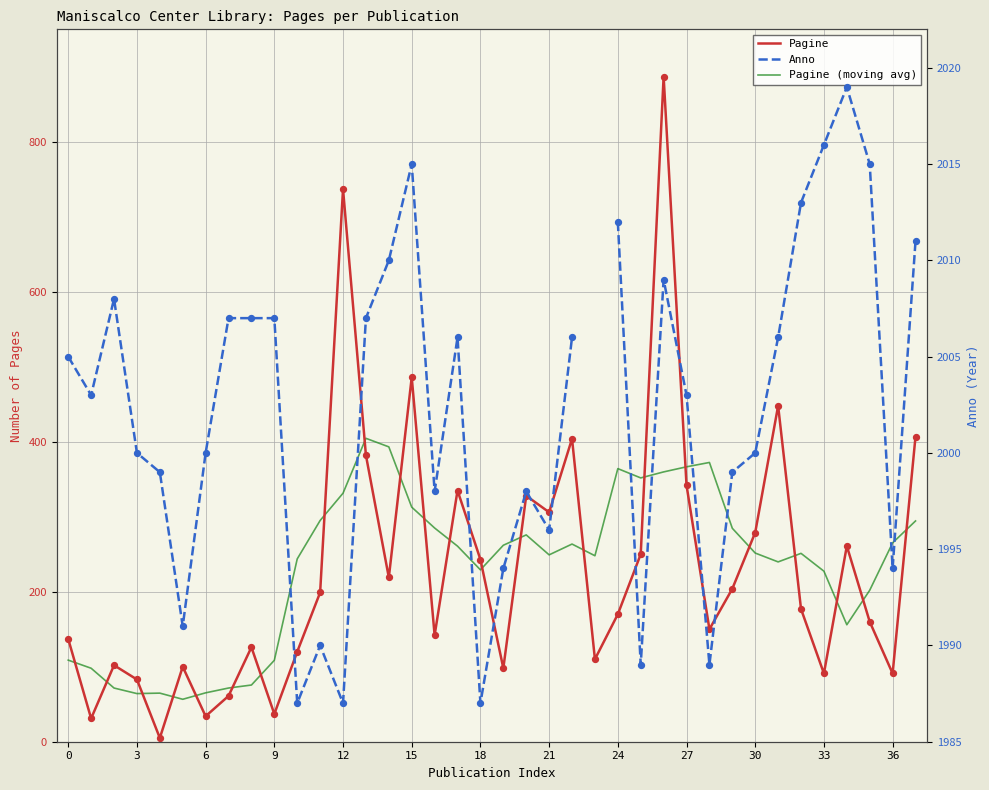

Which series reaches the maximum Y coordinate?

Anno